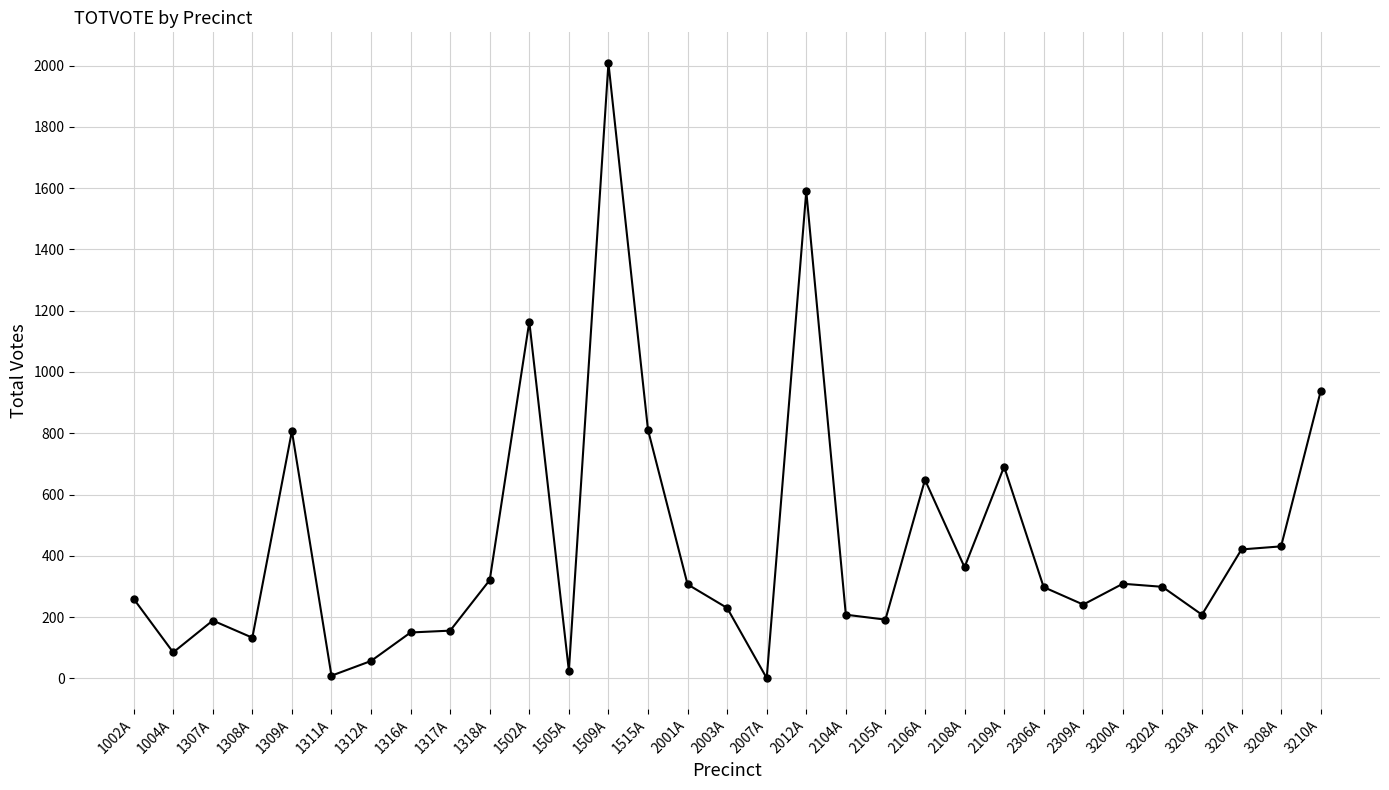

The value at 3208A is 169. True or false?

False